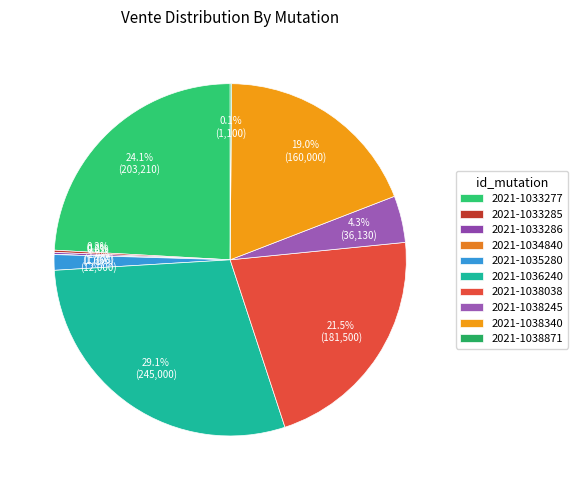

How many slices are in this pie chart?

10